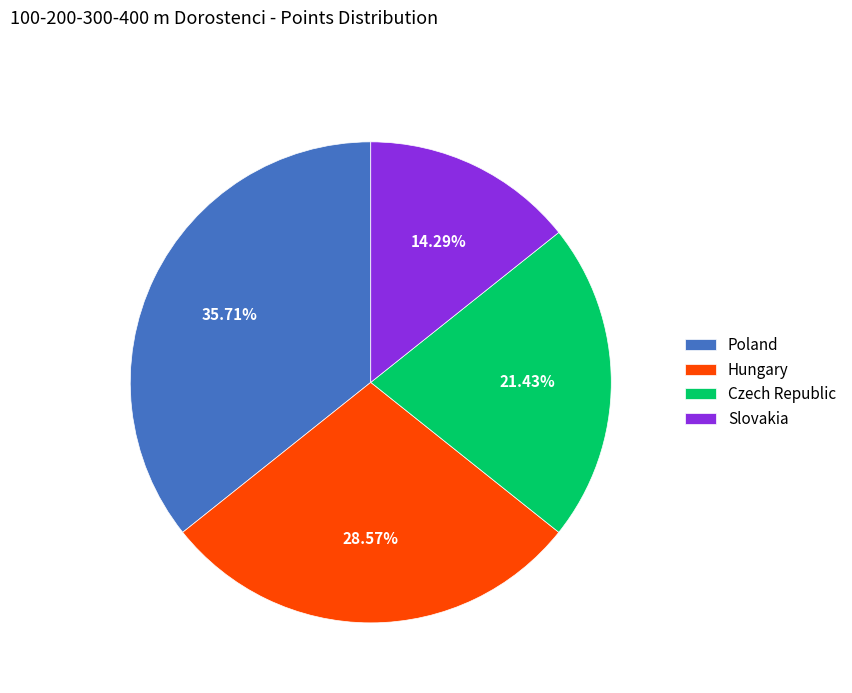

The Hungary slice represents 29% of the pie. True or false?

True